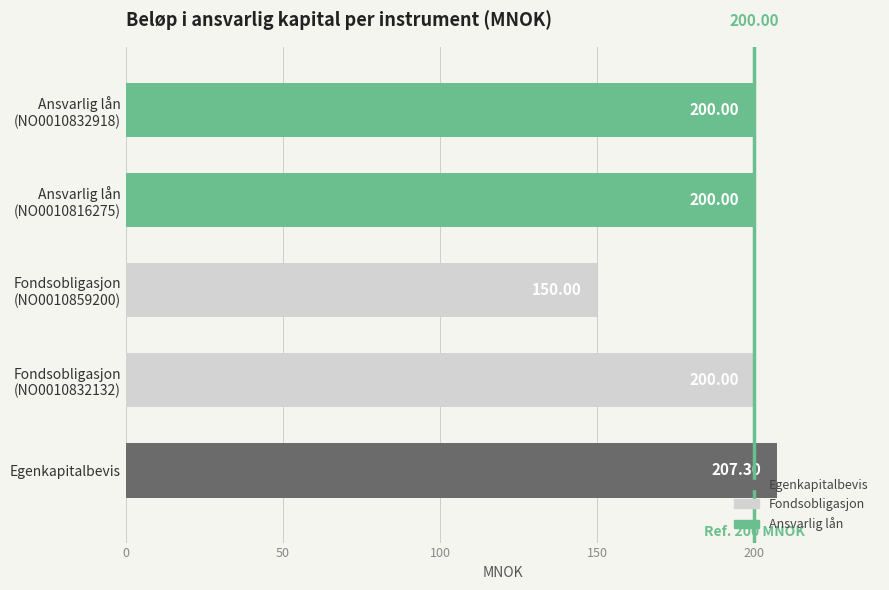

How many series are shown in this chart?

1